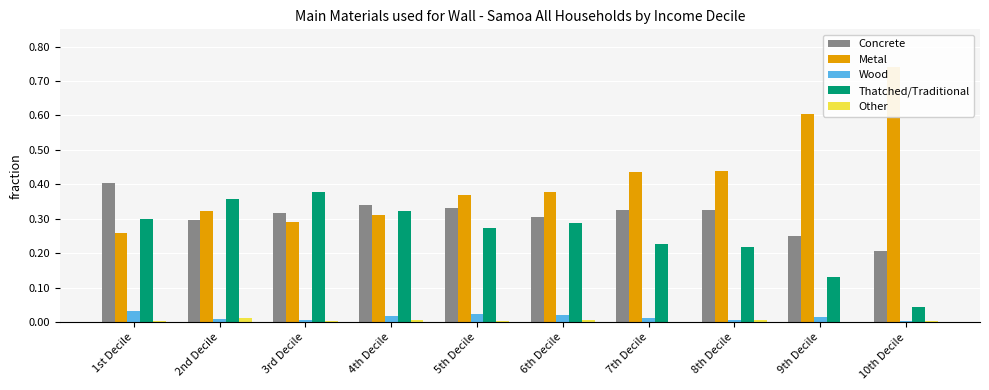

Reading right to left, transcribe all the data shown in this chart.

Concrete: 10th Decile=0.2	9th Decile=0.2	8th Decile=0.3	7th Decile=0.3	6th Decile=0.3	5th Decile=0.3	4th Decile=0.3	3rd Decile=0.3	2nd Decile=0.3	1st Decile=0.4
Metal: 10th Decile=0.7	9th Decile=0.6	8th Decile=0.4	7th Decile=0.4	6th Decile=0.4	5th Decile=0.4	4th Decile=0.3	3rd Decile=0.3	2nd Decile=0.3	1st Decile=0.3
Wood: 10th Decile=0.0	9th Decile=0.0	8th Decile=0.0	7th Decile=0.0	6th Decile=0.0	5th Decile=0.0	4th Decile=0.0	3rd Decile=0.0	2nd Decile=0.0	1st Decile=0.0
Thatched/Traditional: 10th Decile=0.0	9th Decile=0.1	8th Decile=0.2	7th Decile=0.2	6th Decile=0.3	5th Decile=0.3	4th Decile=0.3	3rd Decile=0.4	2nd Decile=0.4	1st Decile=0.3
Other: 10th Decile=0.0	9th Decile=0.0	8th Decile=0.0	7th Decile=0.0	6th Decile=0.0	5th Decile=0.0	4th Decile=0.0	3rd Decile=0.0	2nd Decile=0.0	1st Decile=0.0